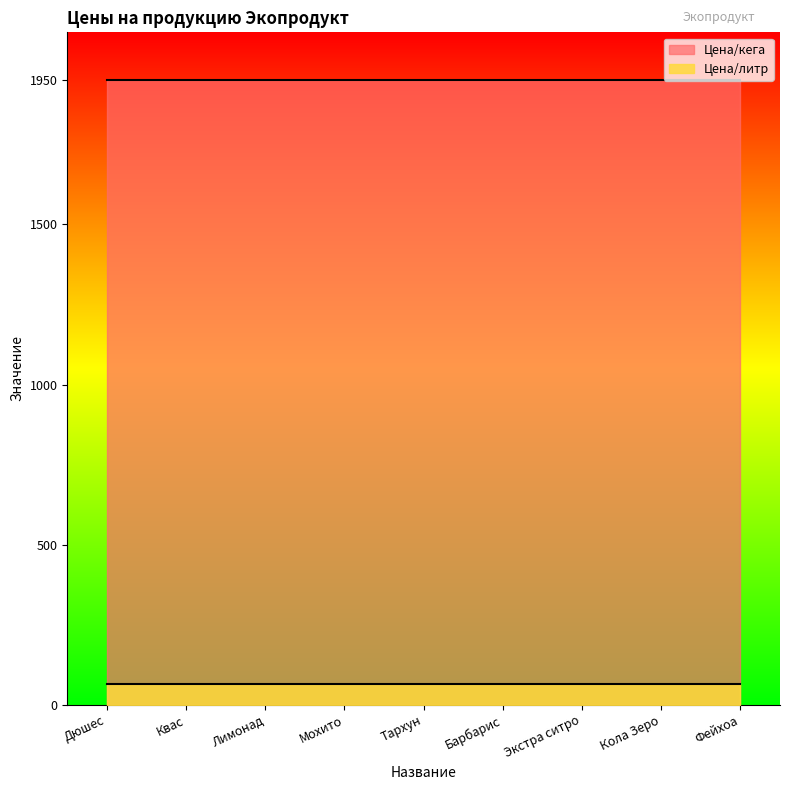

Reading left to right, list all the values displayed in this chart.

Цена/литр: 65	65	65	65	65	65	65	65	65
Цена/кега: 1950	1950	1950	1950	1950	1950	1950	1950	1950